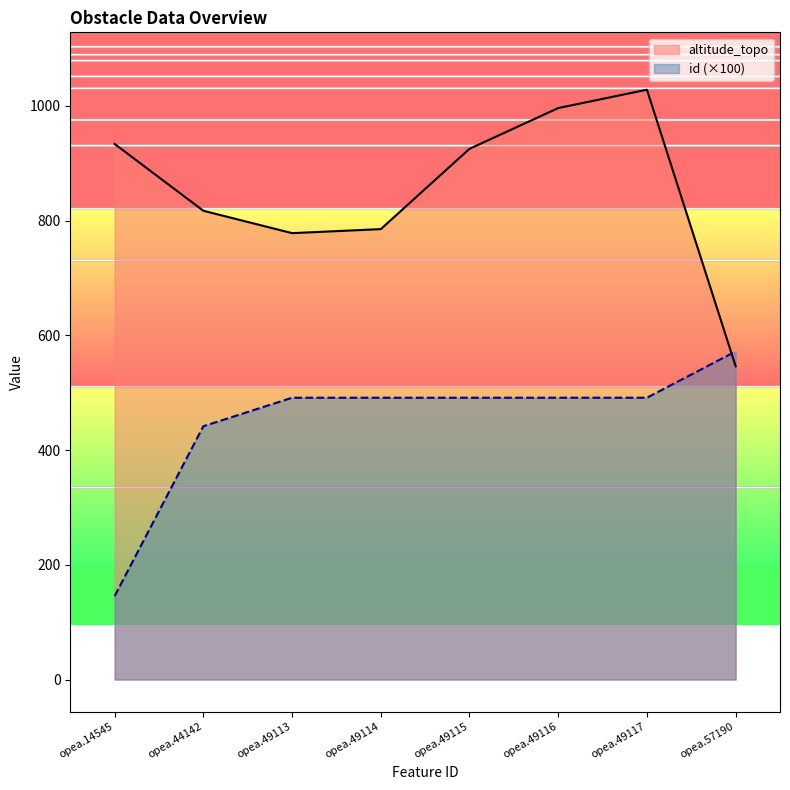

Which series has the widest spread of values?

altitude_topo